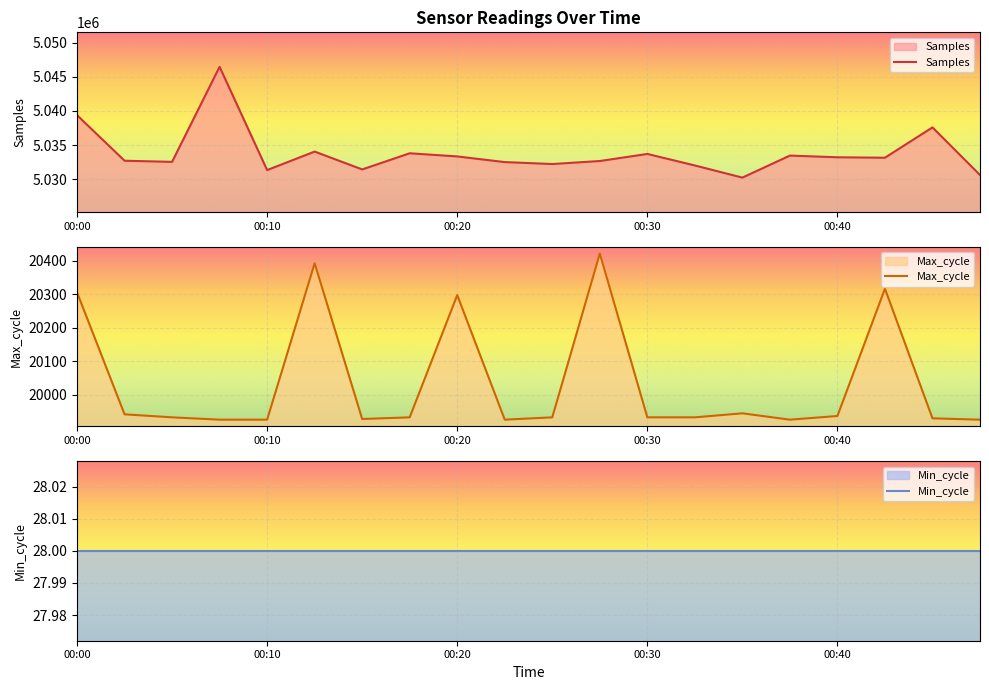

True or false: Min_cycle and Samples cross at least once.

False